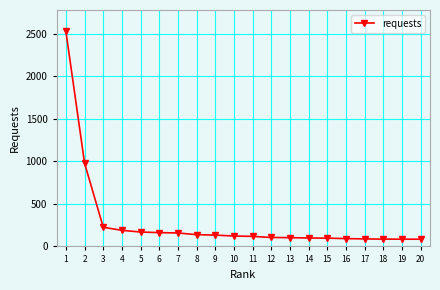

Which category has the highest value across all series?

1